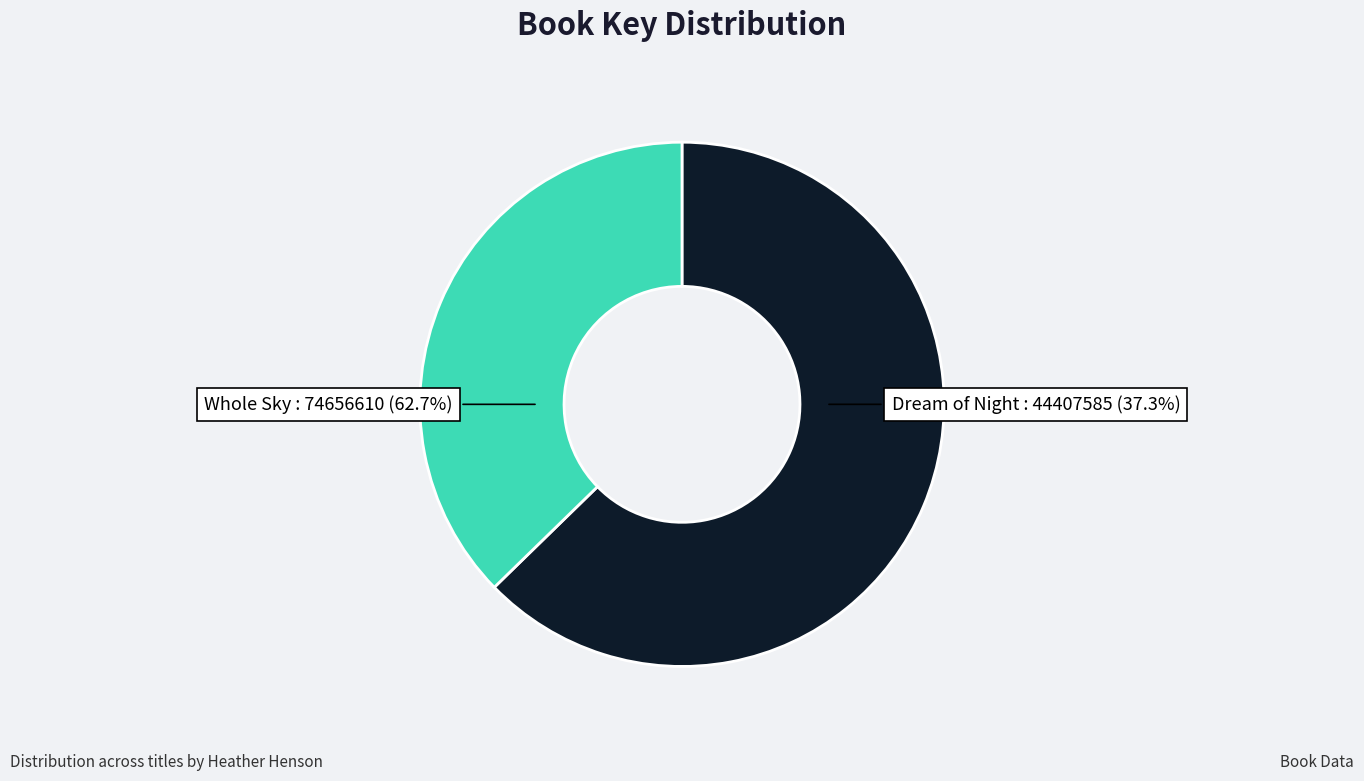

Is there a majority slice in this chart?

Yes